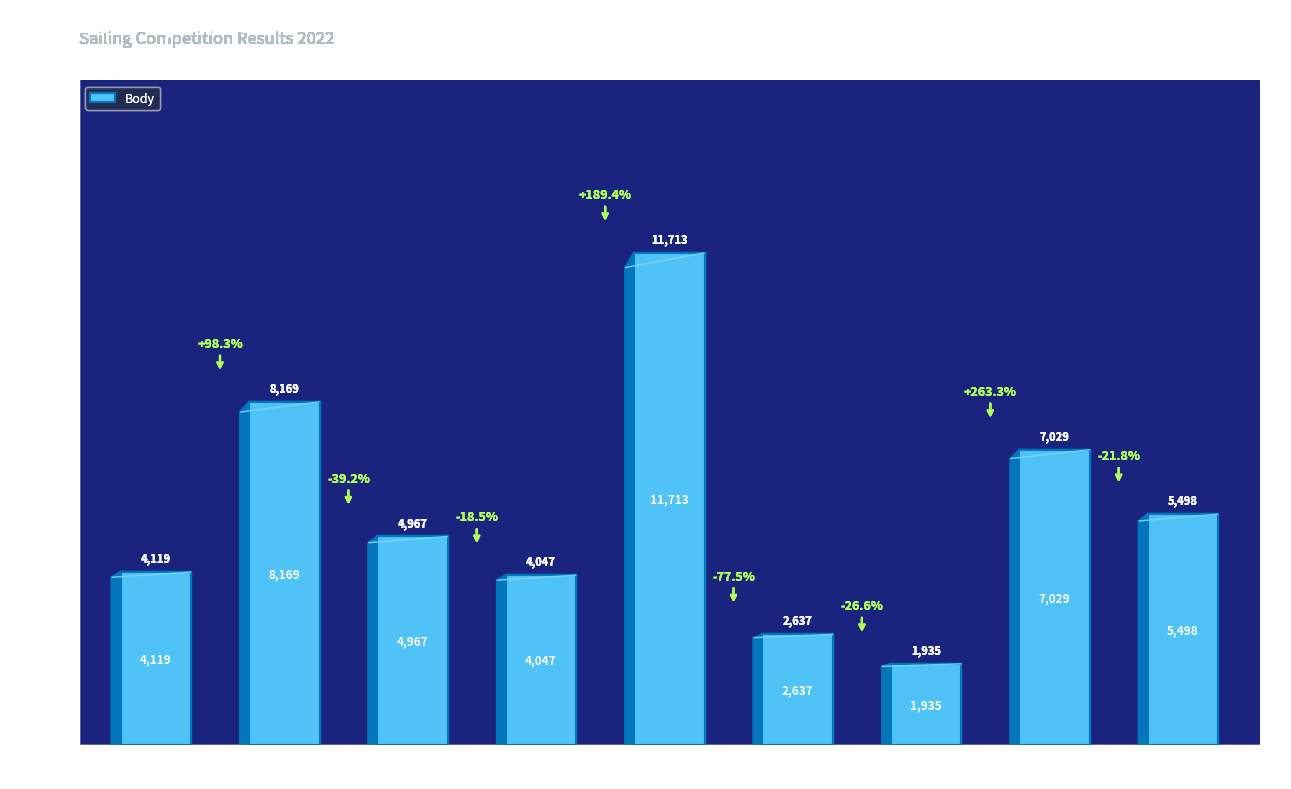

What is the sum of all values?

50114